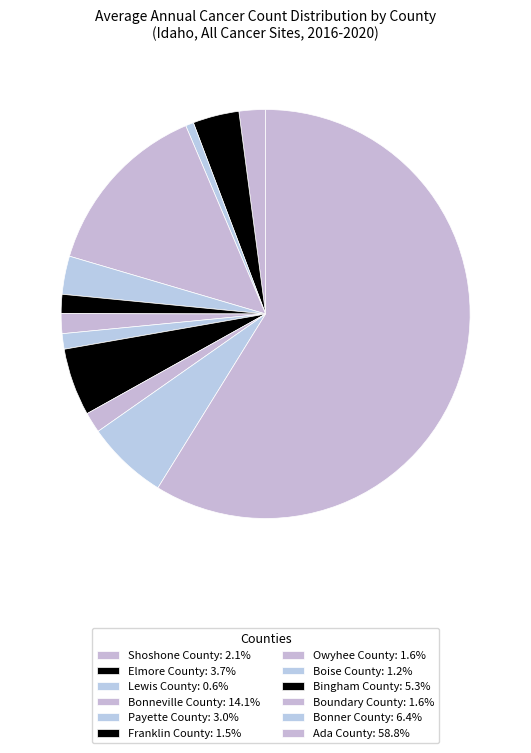

Which category has the biggest portion of the pie?

Ada County